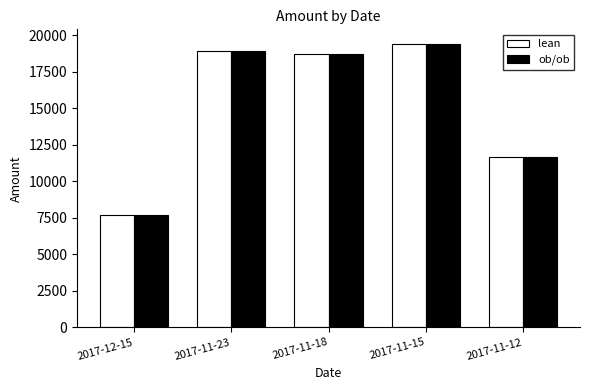

How many data points does each series have?

5